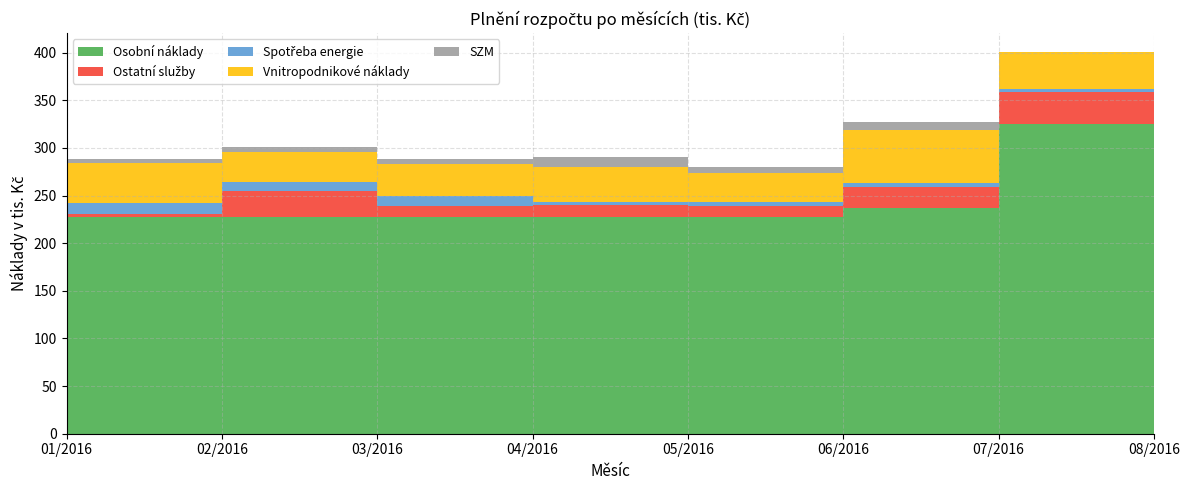

Reading right to left, extract all data points from this chart.

Osobní náklady: 08/2016=257.2	07/2016=325.5	06/2016=237.4	05/2016=227.8	04/2016=227.9	03/2016=228.0	02/2016=227.6	01/2016=227.1
Ostatní služby: 08/2016=3.4	07/2016=32.8	06/2016=21.3	05/2016=11.2	04/2016=11.8	03/2016=11.5	02/2016=27.1	01/2016=3.3
Spotřeba energie: 08/2016=3.9	07/2016=3.7	06/2016=4.0	05/2016=3.8	04/2016=3.6	03/2016=10.0	02/2016=9.4	01/2016=12.1
Vnitropodnikové náklady: 08/2016=40.1	07/2016=38.5	06/2016=56.1	05/2016=31.1	04/2016=36.2	03/2016=33.8	02/2016=31.8	01/2016=41.7
SZM: 08/2016=3.7	07/2016=0.0	06/2016=8.7	05/2016=5.8	04/2016=11.2	03/2016=5.2	02/2016=4.7	01/2016=4.1